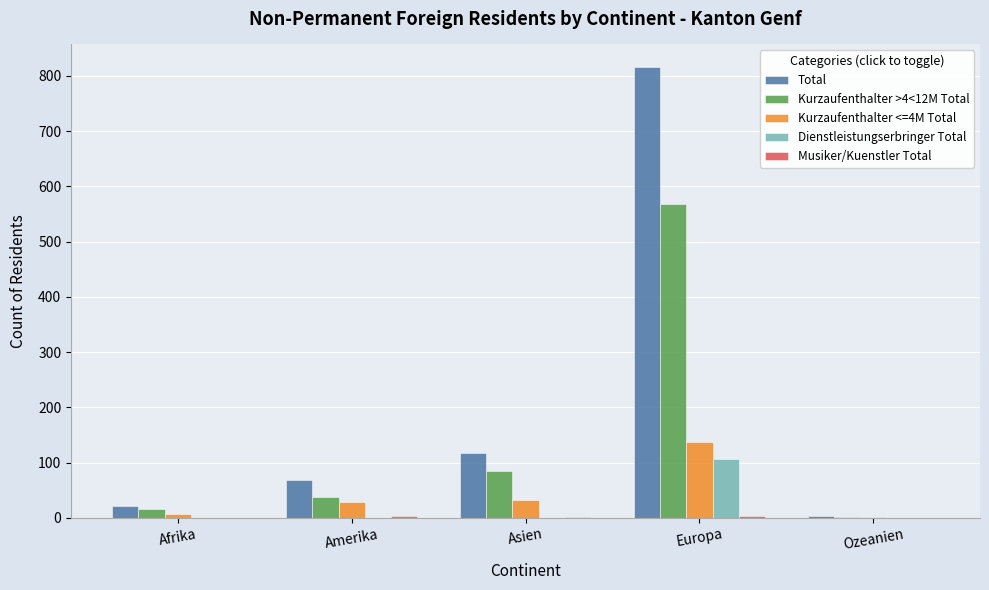

What is the maximum value shown in the chart?

816